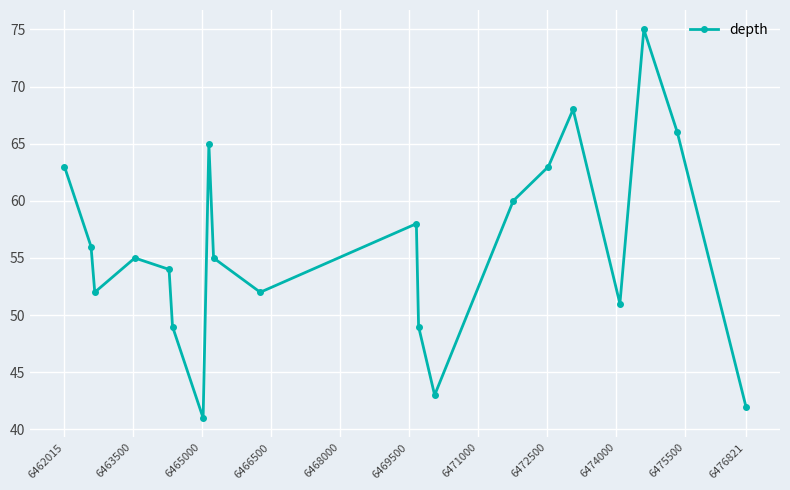

What is the value of the 20th point from the left?

42